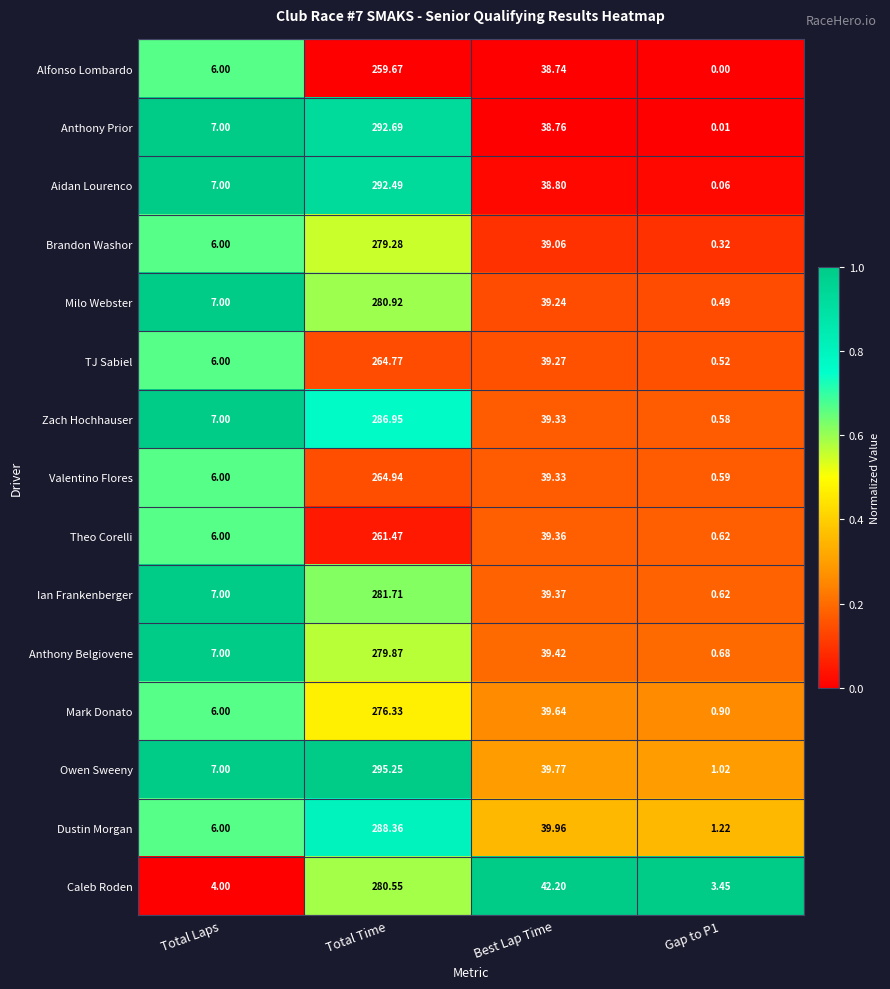

Where does the Theo Corelli series first go above 39?

Total Time